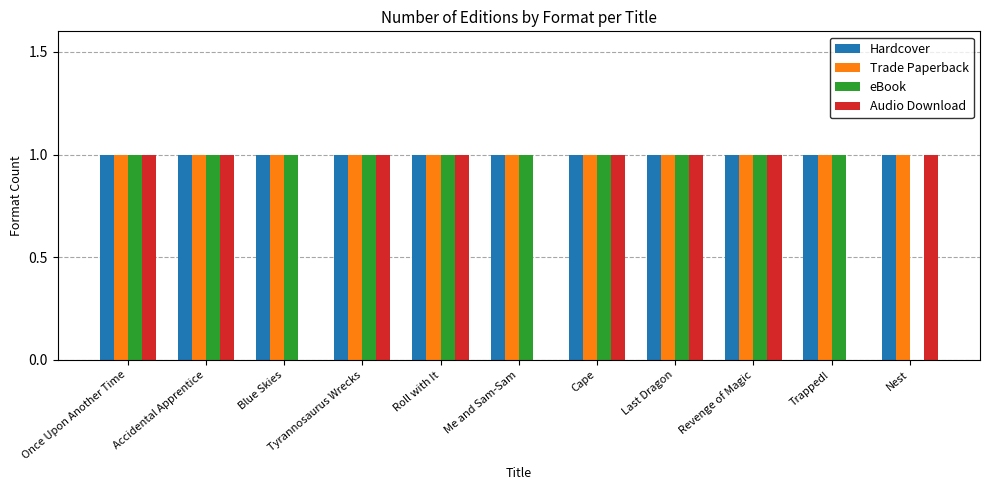

The Audio Download series shows 1 at Nest. True or false?

True